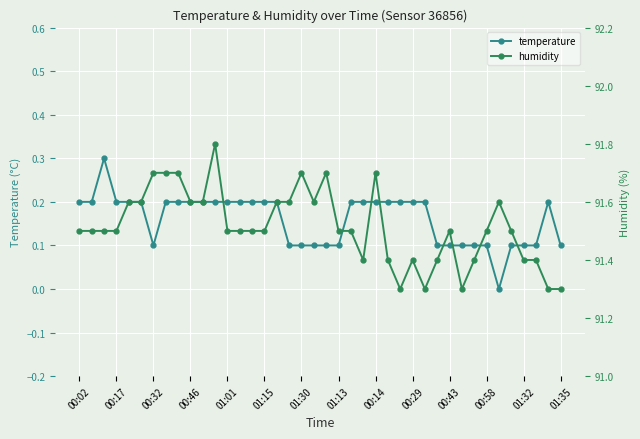

Is it true that temperature equals 0.4 at 00:17?

False